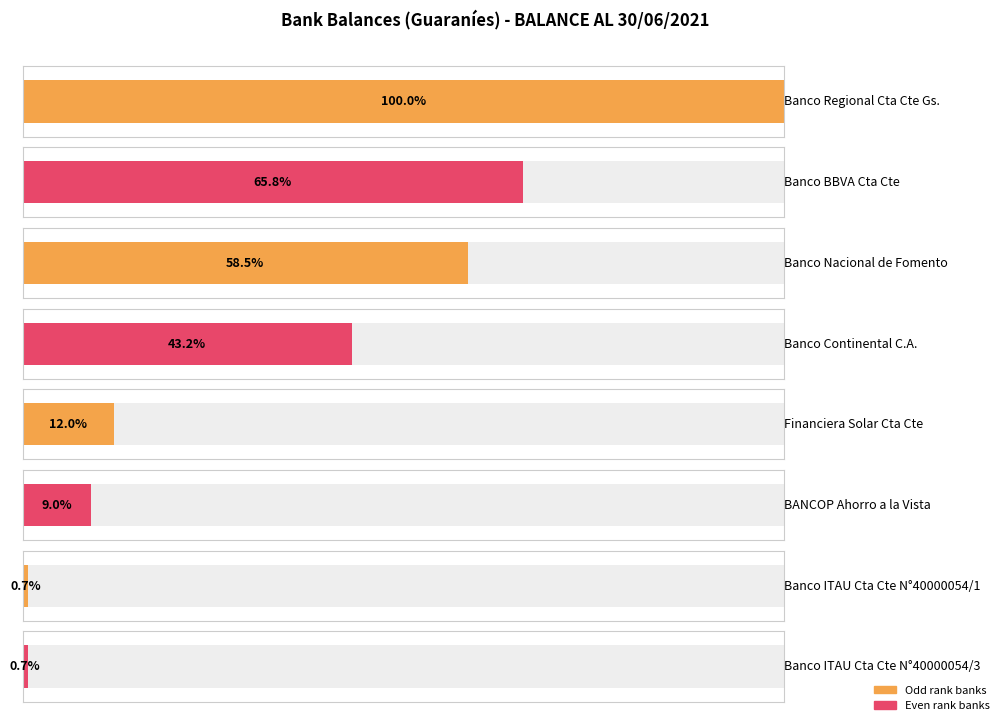

What is the difference between the second highest and second lowest values in the Guaraníes (BALANCE AL 30/06/2021) series?

573572499